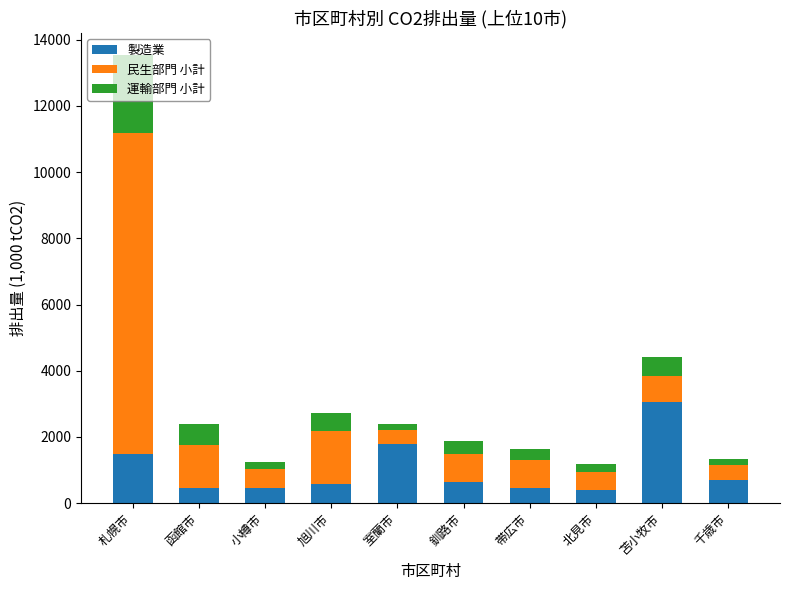

What is the minimum value for 製造業?

395.0